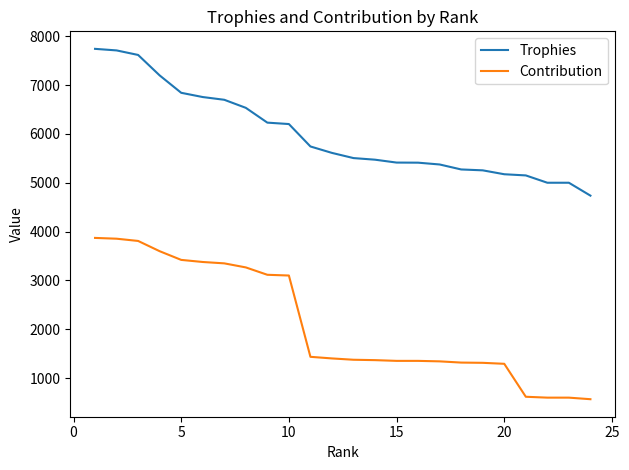

True or false: Trophies and Contribution intersect in this chart.

False